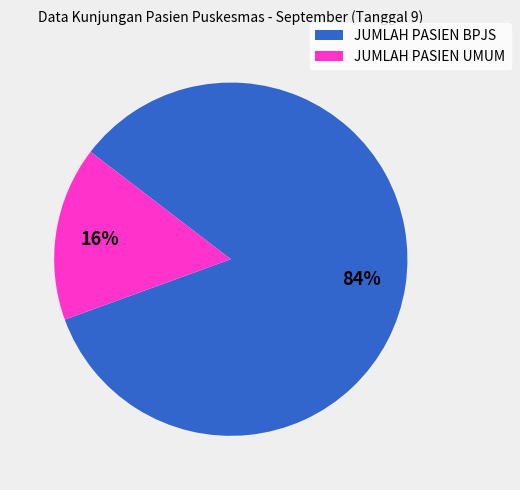

Which slice is the smallest?

JUMLAH PASIEN UMUM